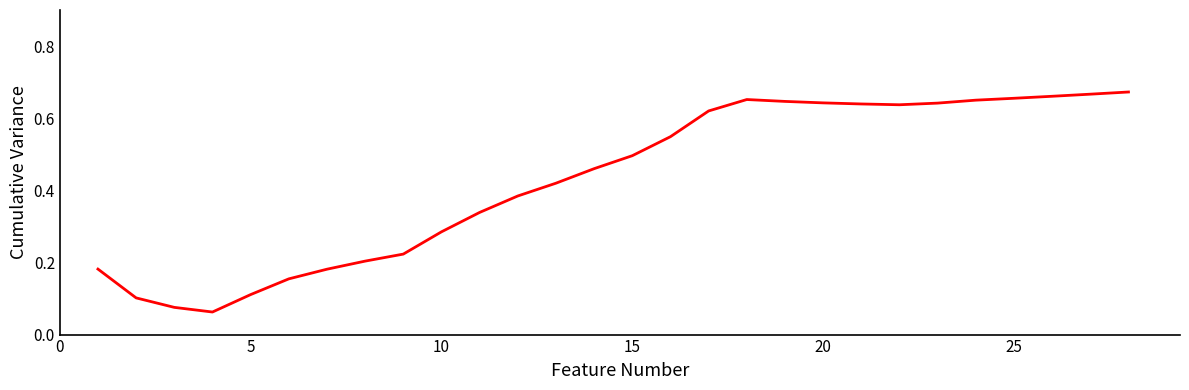

How many points are higher than both their immediate neighbors (excluding endpoints)?

1